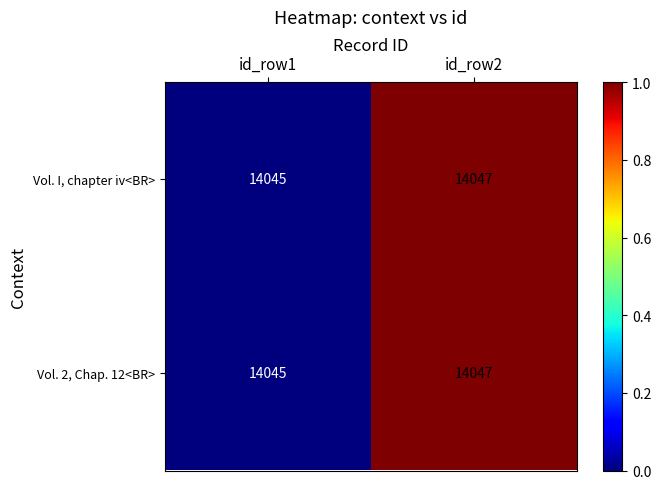

What is the minimum value for Vol. I, chapter iv<BR>?

14045